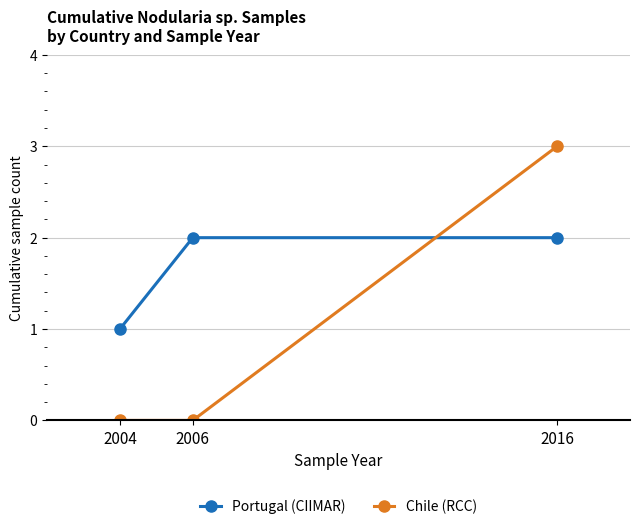

Between 2004 and 2006, which series saw the biggest shift?

Portugal (CIIMAR)